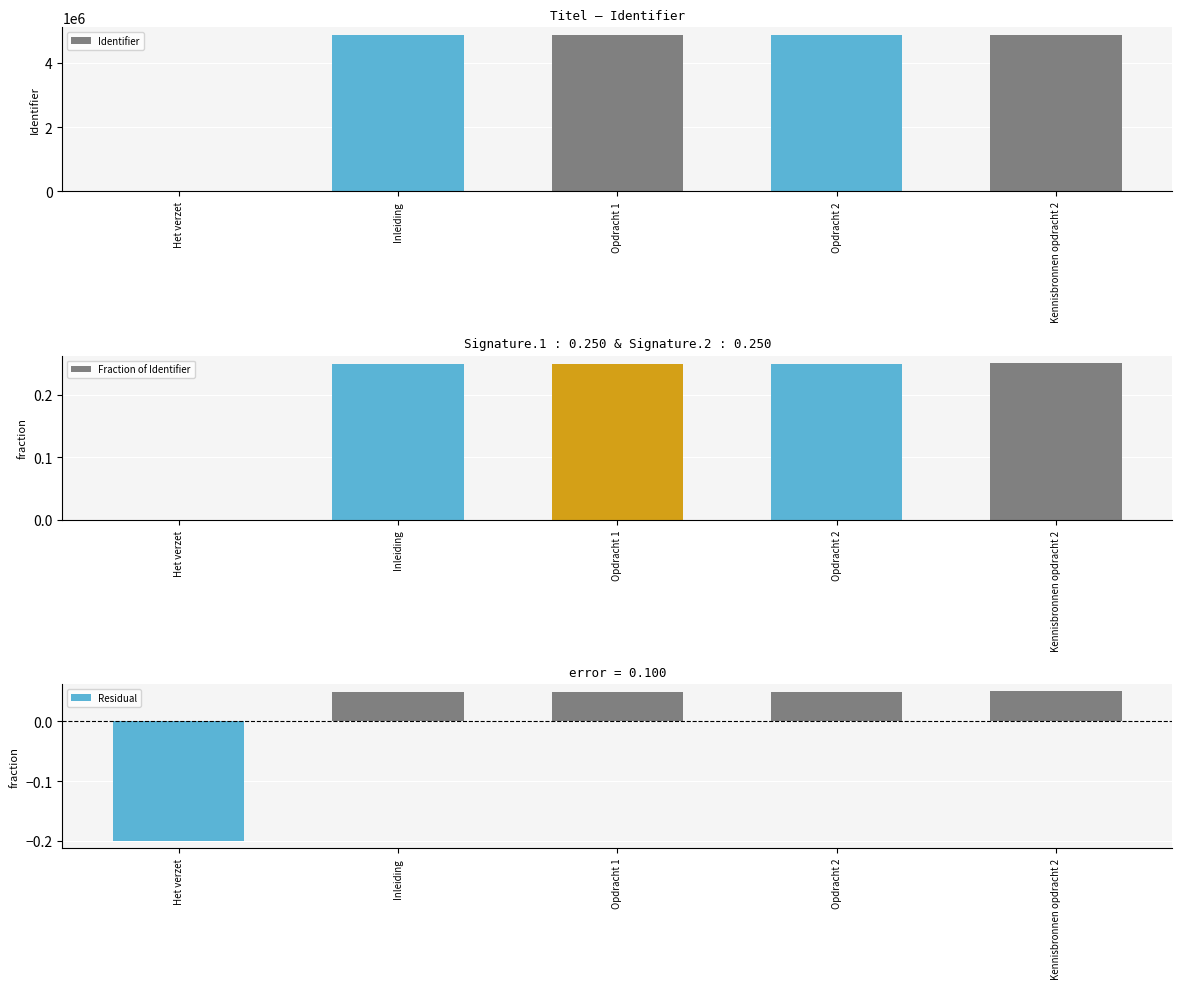

List the series in order of their peak value, highest first.

Identifier, Fraction of Identifier, Residual